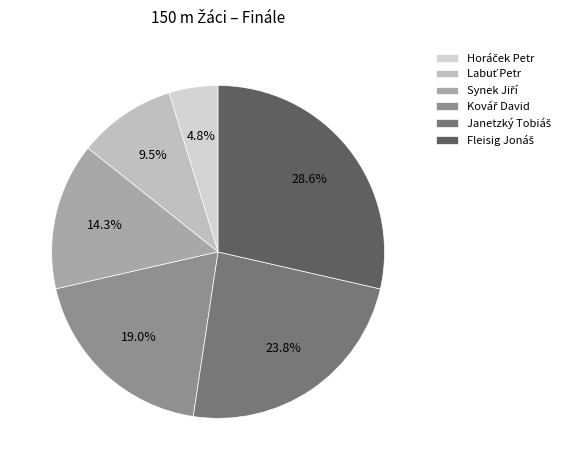

How much of the chart is everything except Fleisig Jonáš?

71.4%